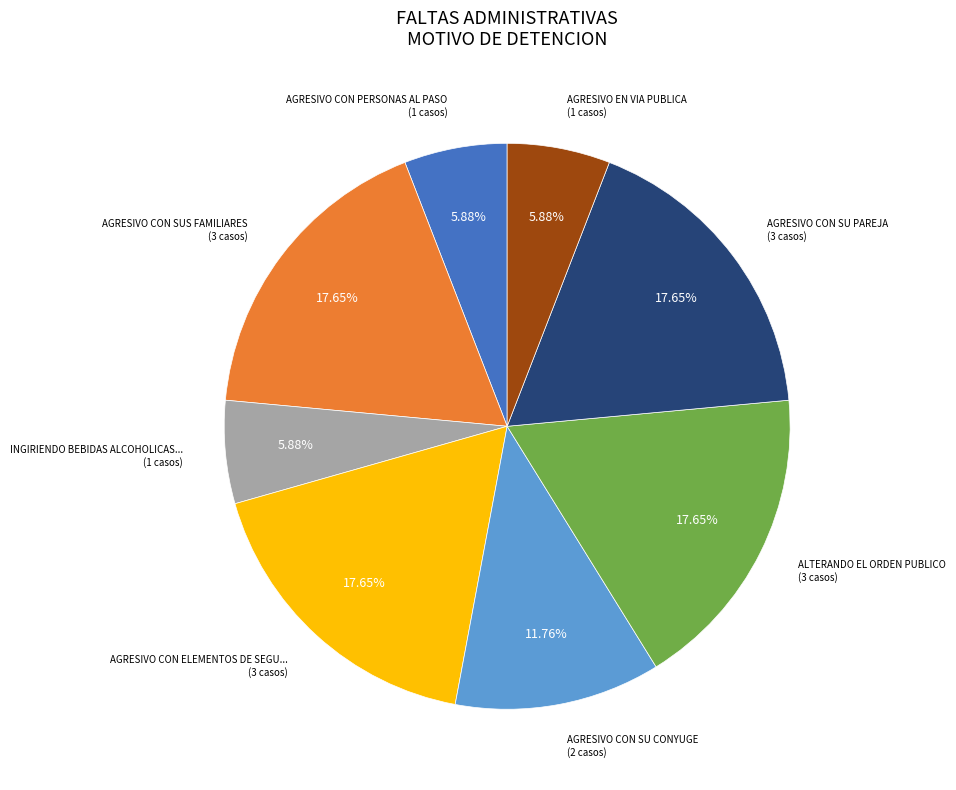

Is there a majority slice in this chart?

No